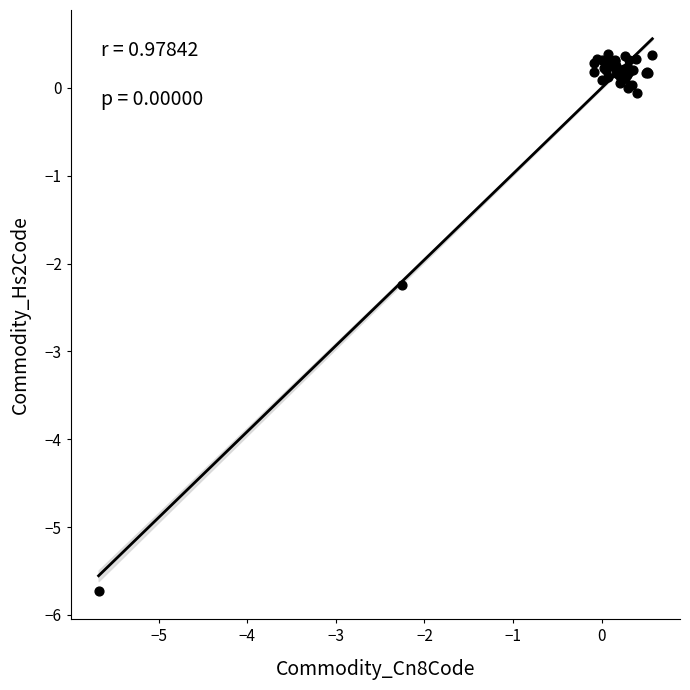

What Y value in the scatter plot is closest to -2?

-2.2